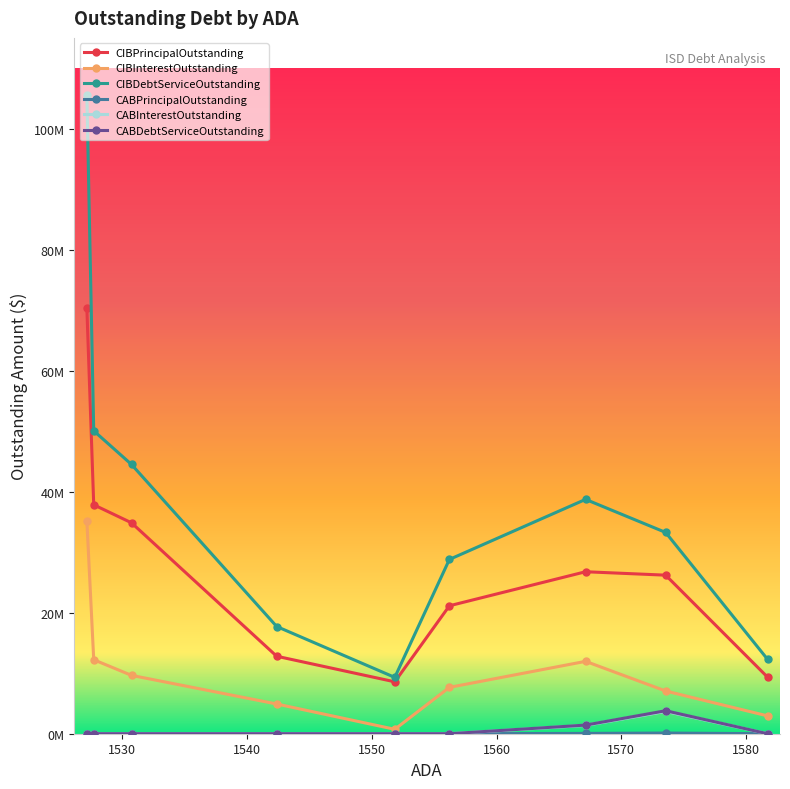

What is the sum of all CIBInterestOutstanding values?

92355278.7